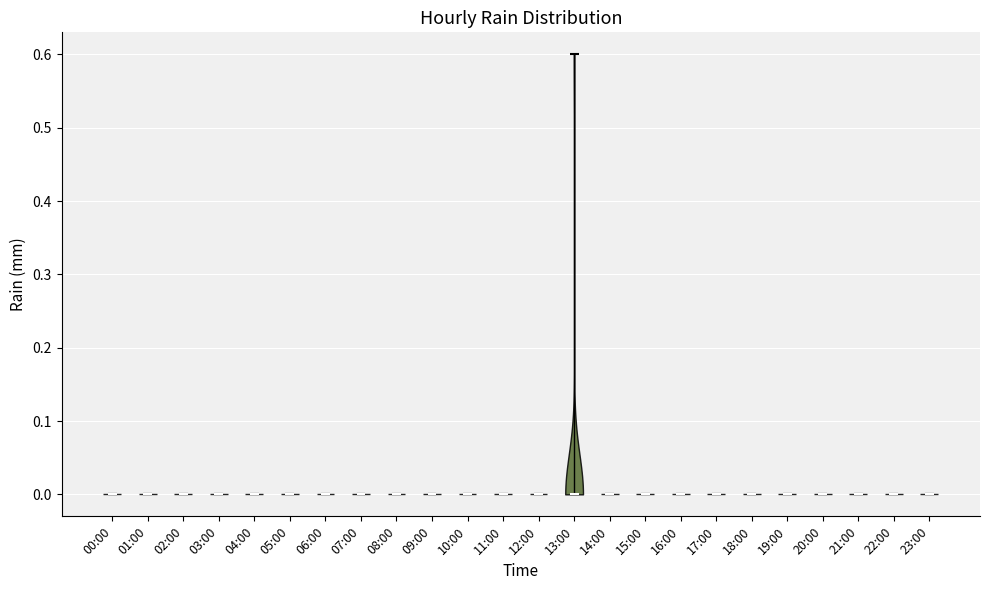

Reading left to right, read every violin against the y-axis: where its median line is, and the lowest and highest points it reaches. The values are not printed on the chart, so give them approximately, as read against the axis.

00:00: median line 0.0, lowest point 0.0, highest point 0.0
01:00: median line 0.0, lowest point 0.0, highest point 0.0
02:00: median line 0.0, lowest point 0.0, highest point 0.0
03:00: median line 0.0, lowest point 0.0, highest point 0.0
04:00: median line 0.0, lowest point 0.0, highest point 0.0
05:00: median line 0.0, lowest point 0.0, highest point 0.0
06:00: median line 0.0, lowest point 0.0, highest point 0.0
07:00: median line 0.0, lowest point 0.0, highest point 0.0
08:00: median line 0.0, lowest point 0.0, highest point 0.0
09:00: median line 0.0, lowest point 0.0, highest point 0.0
10:00: median line 0.0, lowest point 0.0, highest point 0.0
11:00: median line 0.0, lowest point 0.0, highest point 0.0
12:00: median line 0.0, lowest point 0.0, highest point 0.0
13:00: median line 0.0, lowest point 0.0, highest point 0.6
14:00: median line 0.0, lowest point 0.0, highest point 0.0
15:00: median line 0.0, lowest point 0.0, highest point 0.0
16:00: median line 0.0, lowest point 0.0, highest point 0.0
17:00: median line 0.0, lowest point 0.0, highest point 0.0
18:00: median line 0.0, lowest point 0.0, highest point 0.0
19:00: median line 0.0, lowest point 0.0, highest point 0.0
20:00: median line 0.0, lowest point 0.0, highest point 0.0
21:00: median line 0.0, lowest point 0.0, highest point 0.0
22:00: median line 0.0, lowest point 0.0, highest point 0.0
23:00: median line 0.0, lowest point 0.0, highest point 0.0